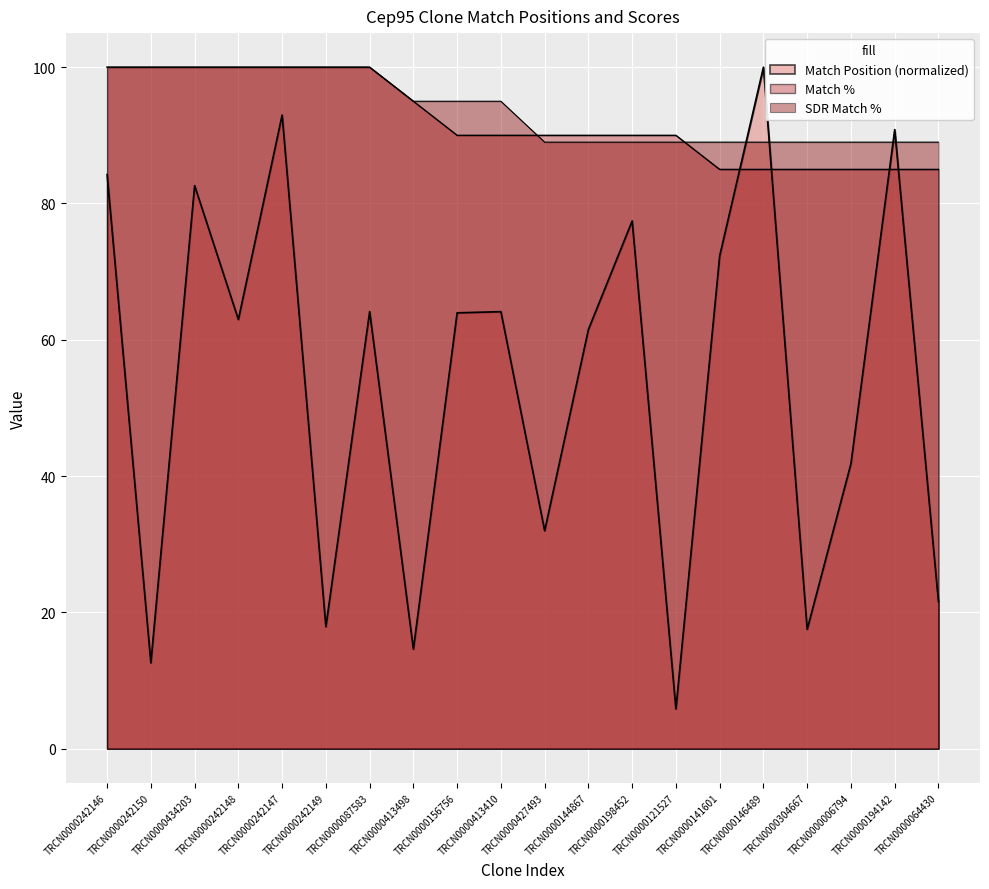

The Match Position series shows 61.5 at TRCN0000144867. True or false?

True